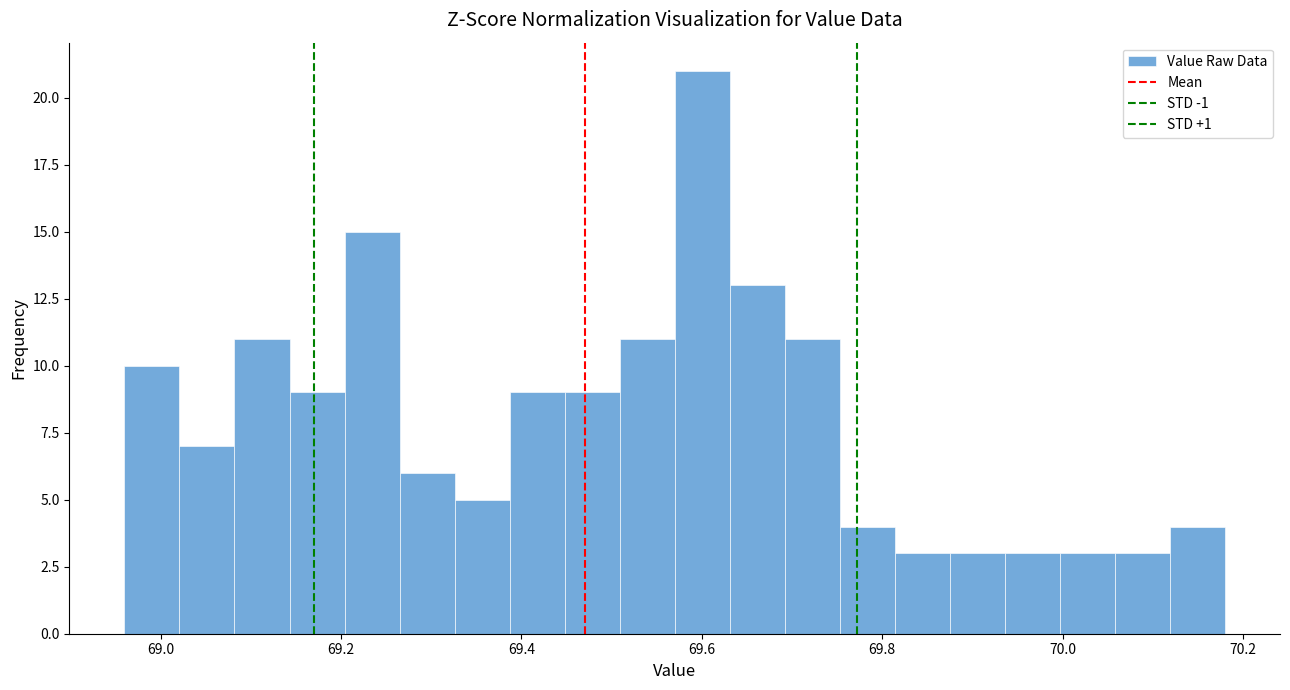

Around what value on the x-axis is the tallest bar? Give the approximate position of its centre, as read against the axis.

69.60